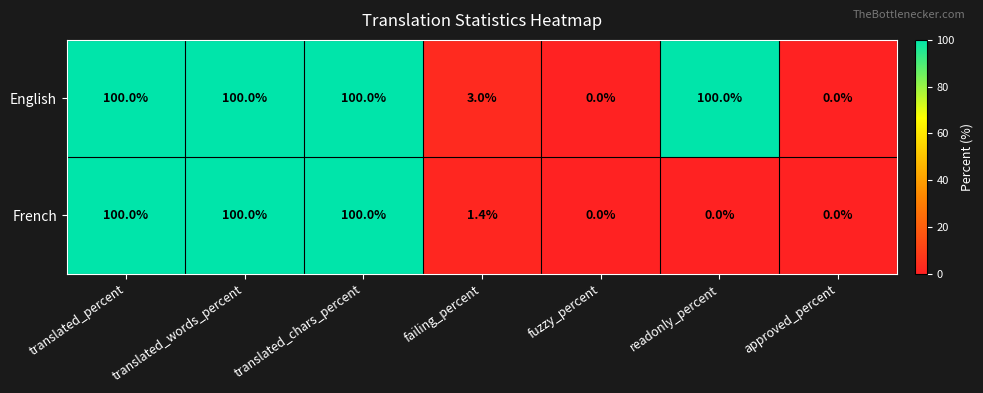

List the series in order of their overall mean, lowest first.

French, English